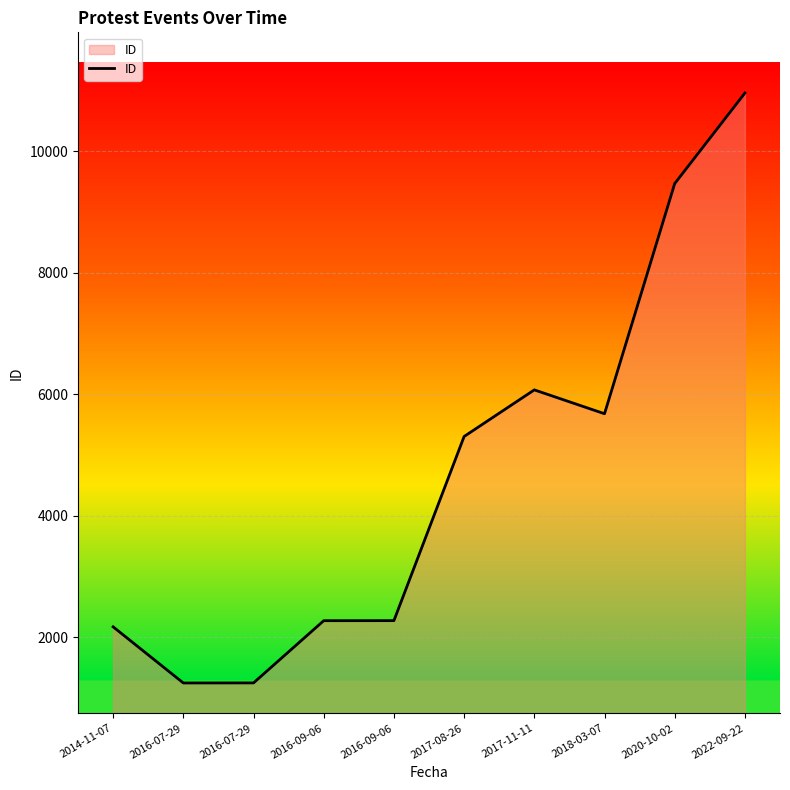

Does the chart have visible grid lines?

Yes